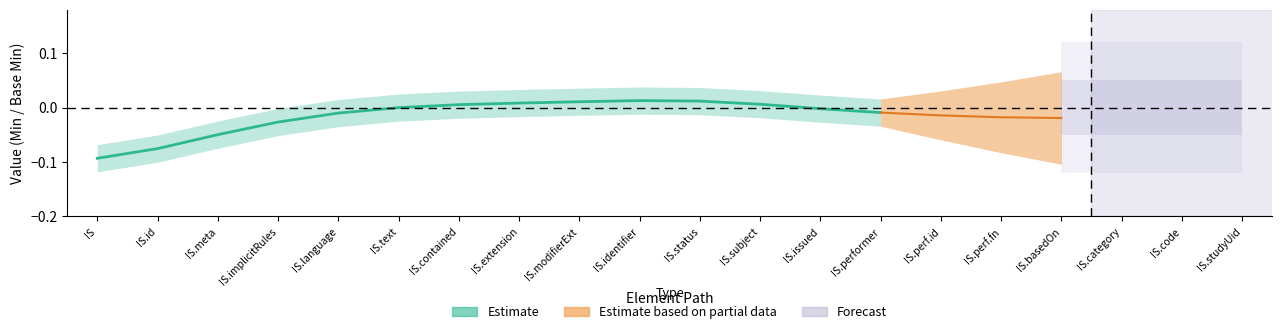

Which category has the lowest value across all series?

IS